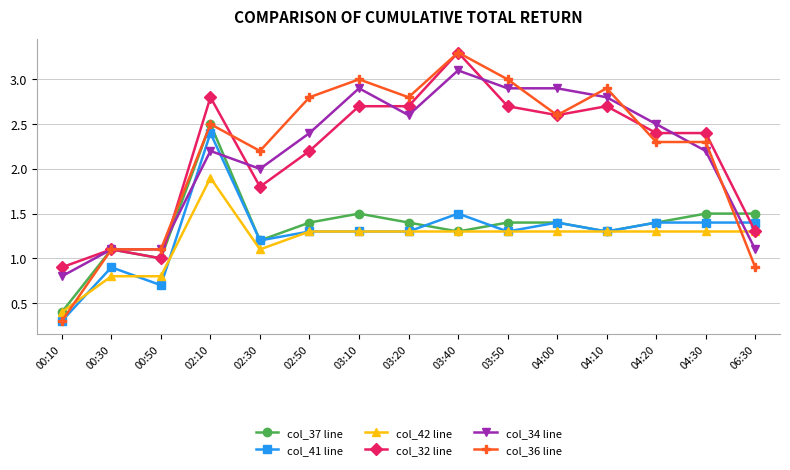

What is the value of the col_41 line point at the 9th from the left?

1.5